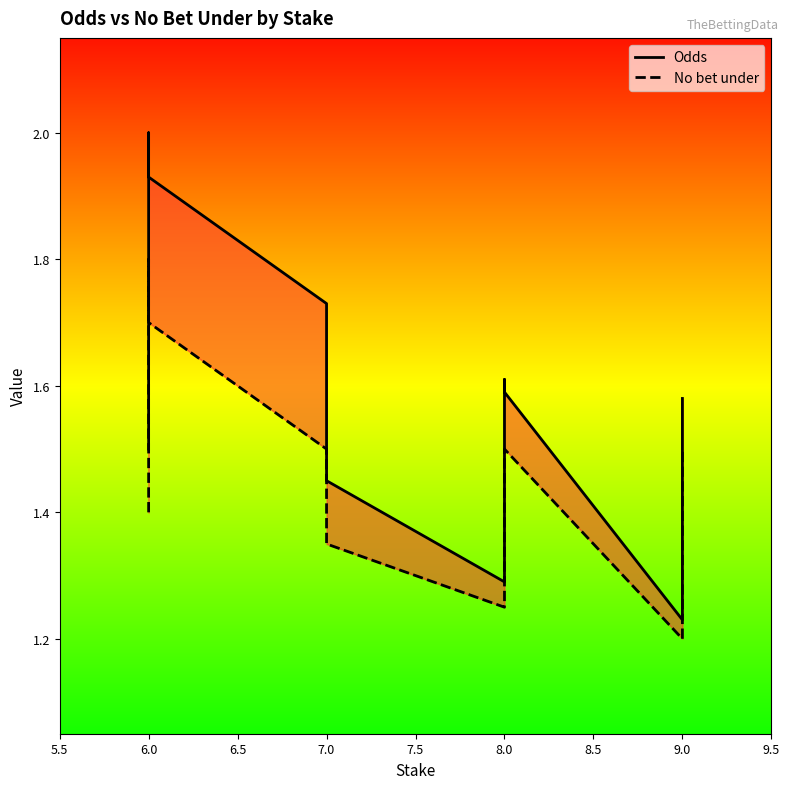

At which category does No bet under reach its first local peak?

6.0